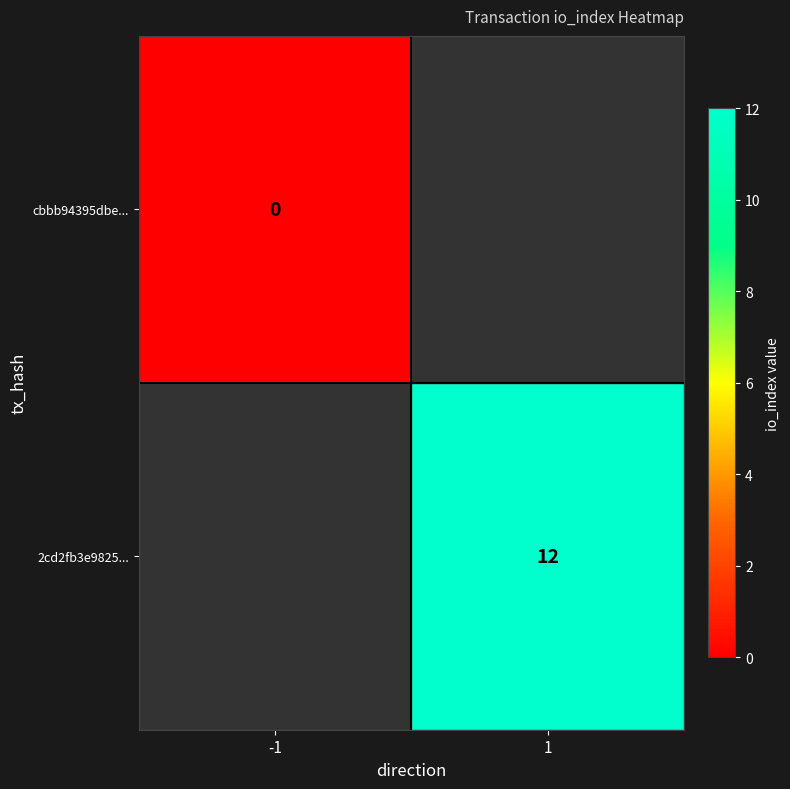

At which category does the chart reach its minimum across all series?

-1